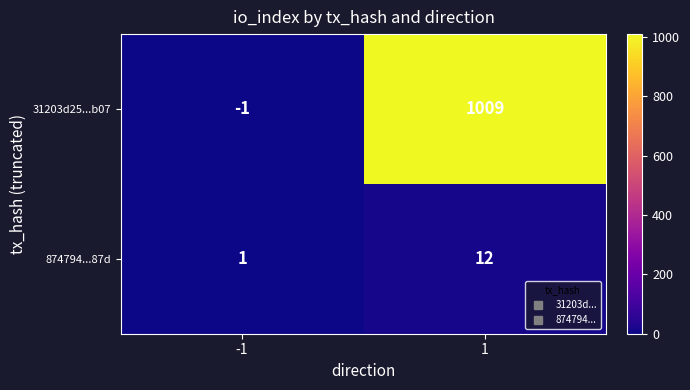

How many series are shown in this chart?

2